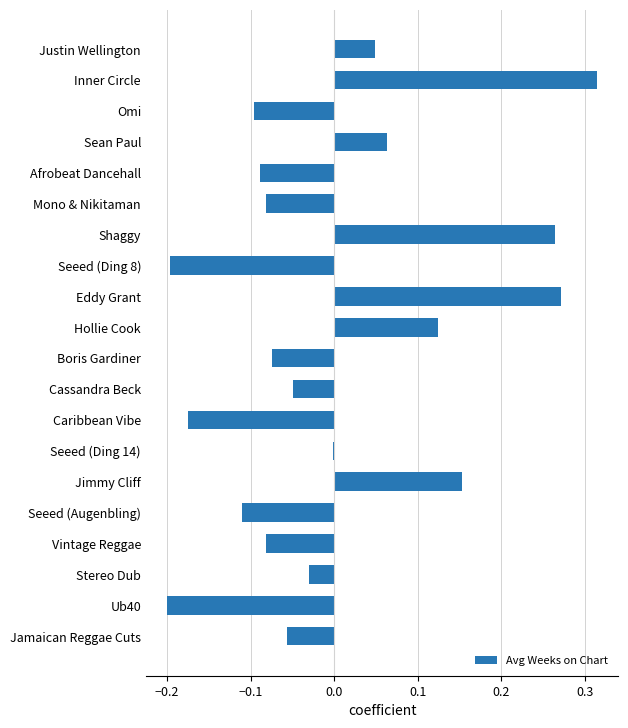

Which has a higher value, Sean Paul or Seeed (Ding 8)?

Sean Paul